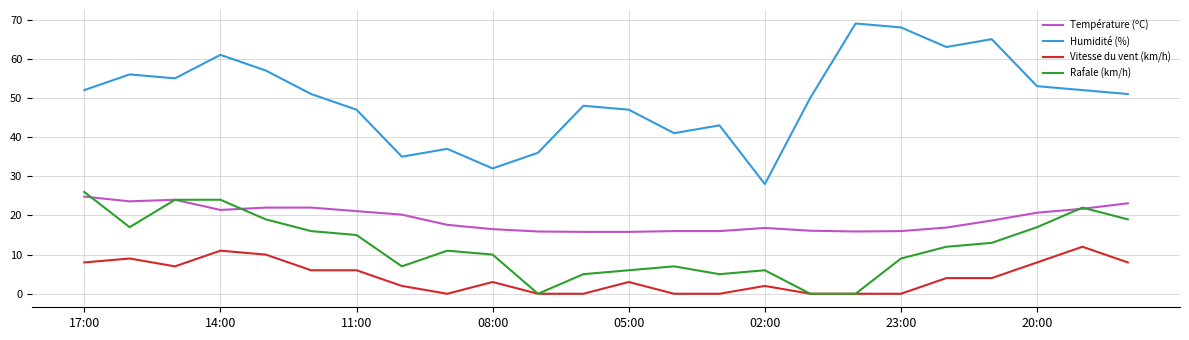

True or false: Température (ºC) and Vitesse du vent (km/h) intersect in this chart.

False